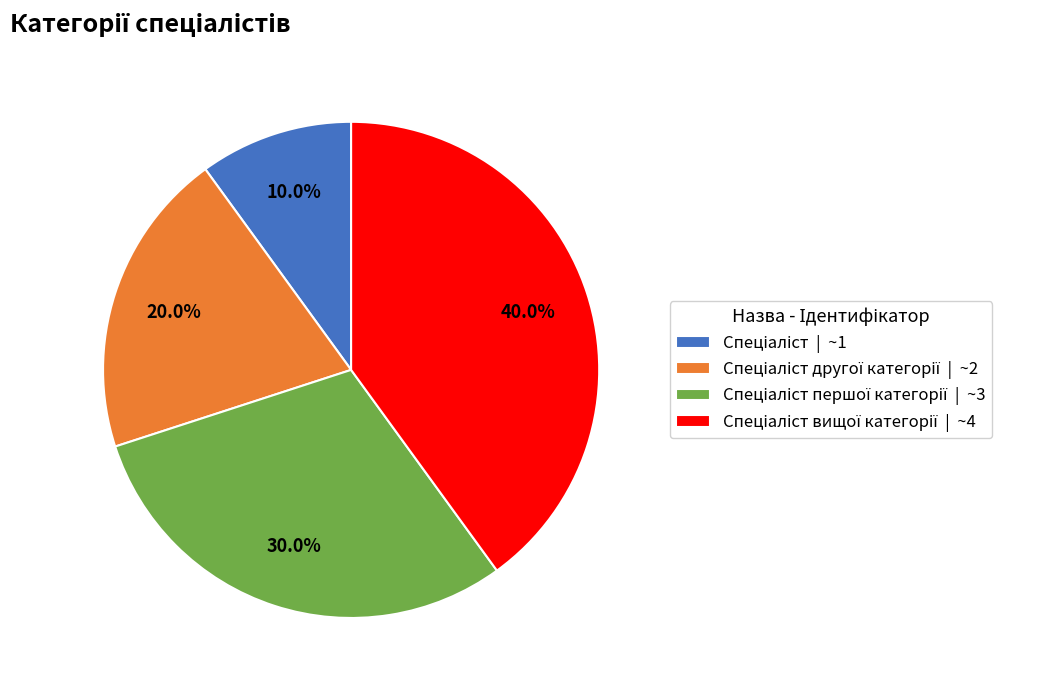

How many slices are in this pie chart?

4